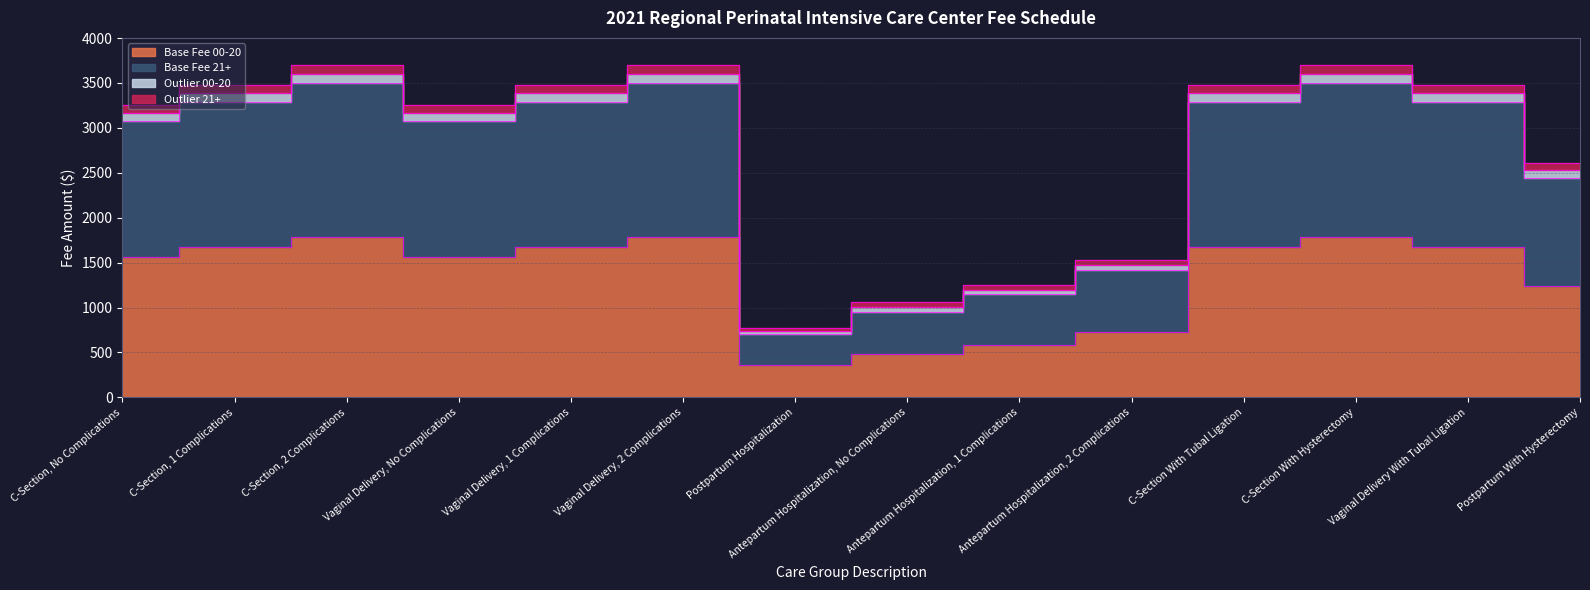

Is it true that Base Fee 21+ equals 744 at C-Section, 1 Complications?

False